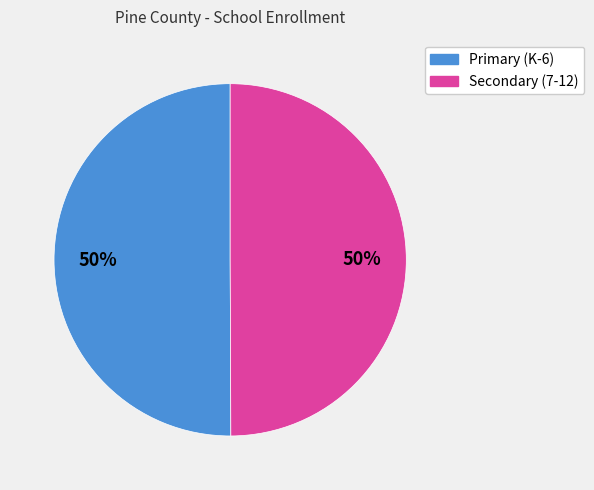

Approximately how many times larger is the value at Secondary (7-12) compared to Primary (K-6)?

1.0